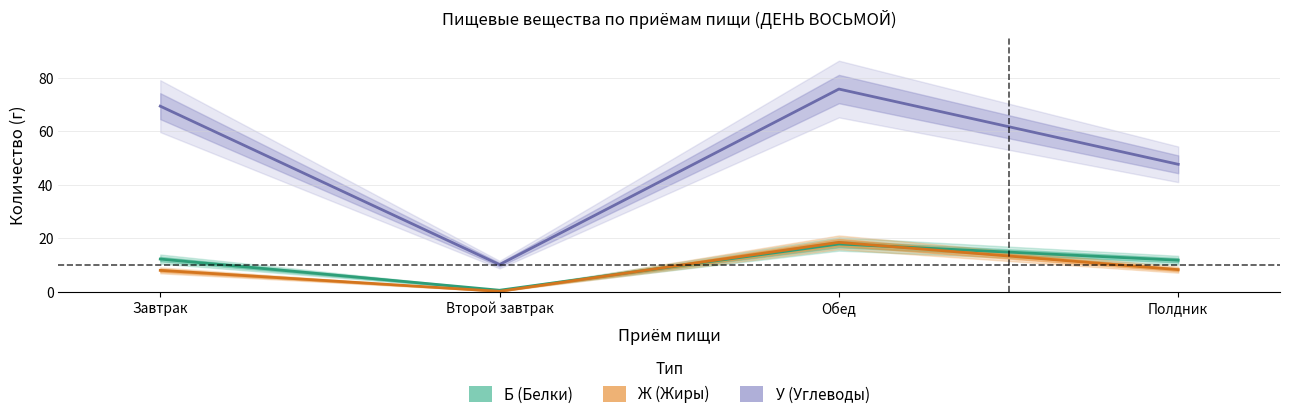

What position from the right is Полдник?

1